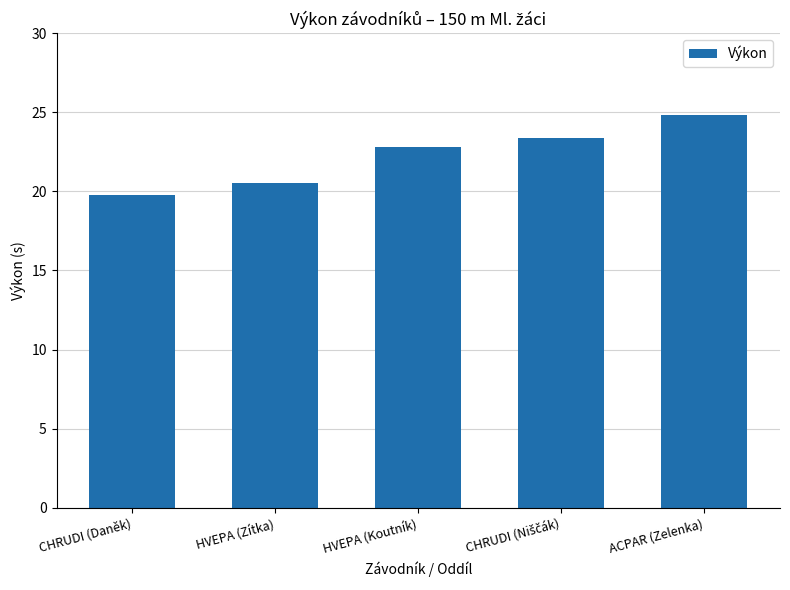

Does the chart contain any negative values?

No